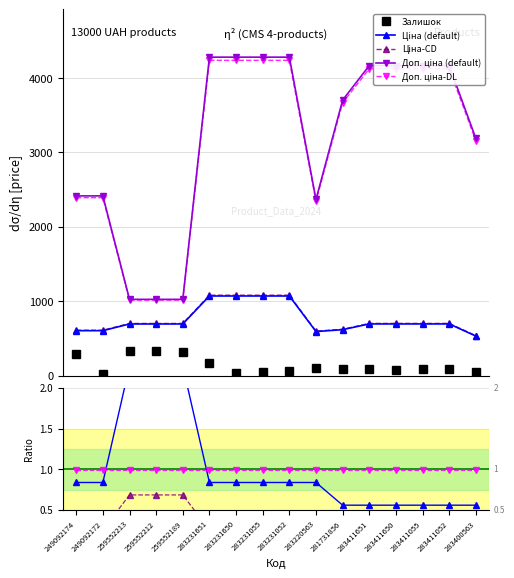

True or false: Ціна and Доп. ціна cross at least once.

False